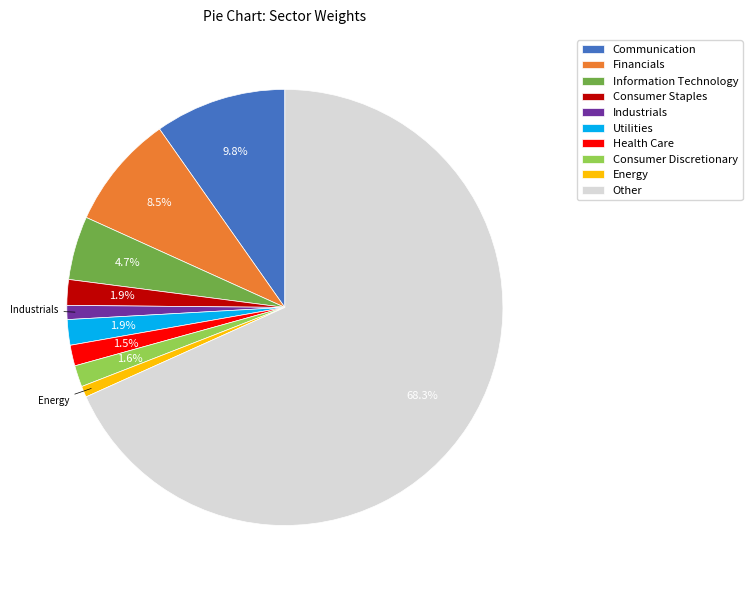

To the nearest percent, what is the difference between the Information Technology and Financials slice percentages?

4%